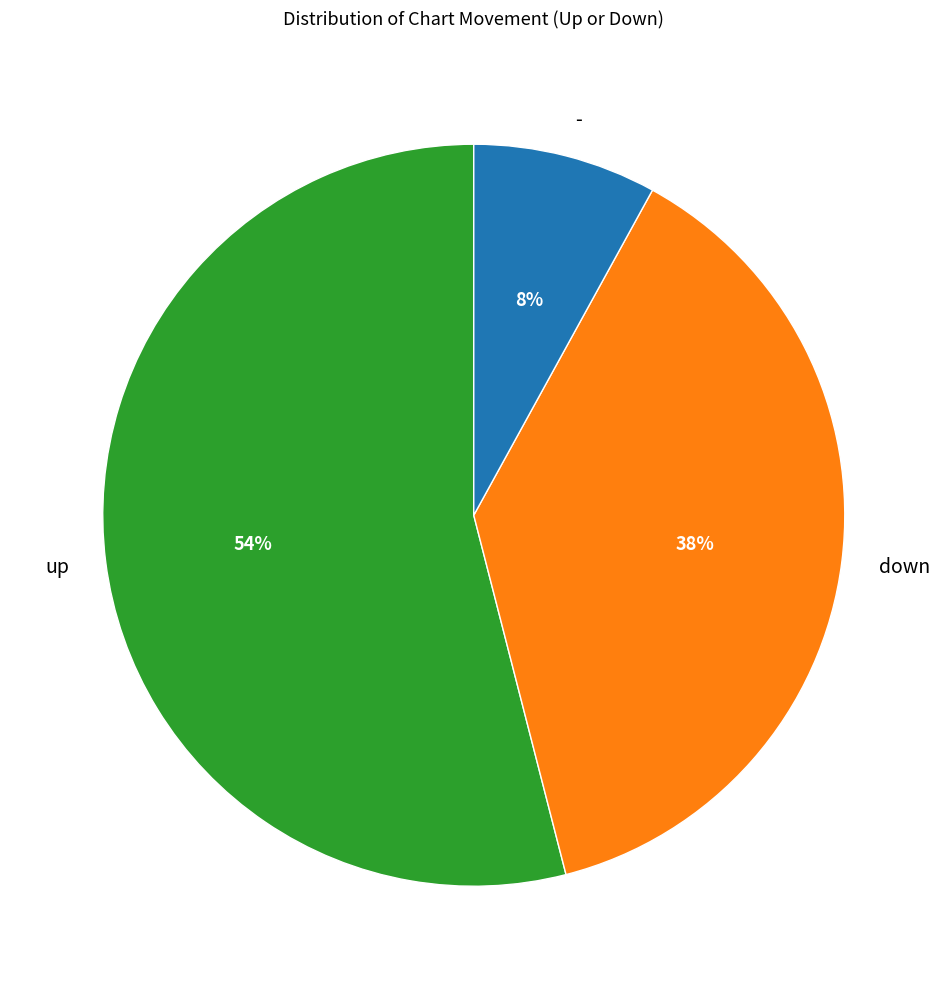

Is the sum of - and up greater than half?

Yes